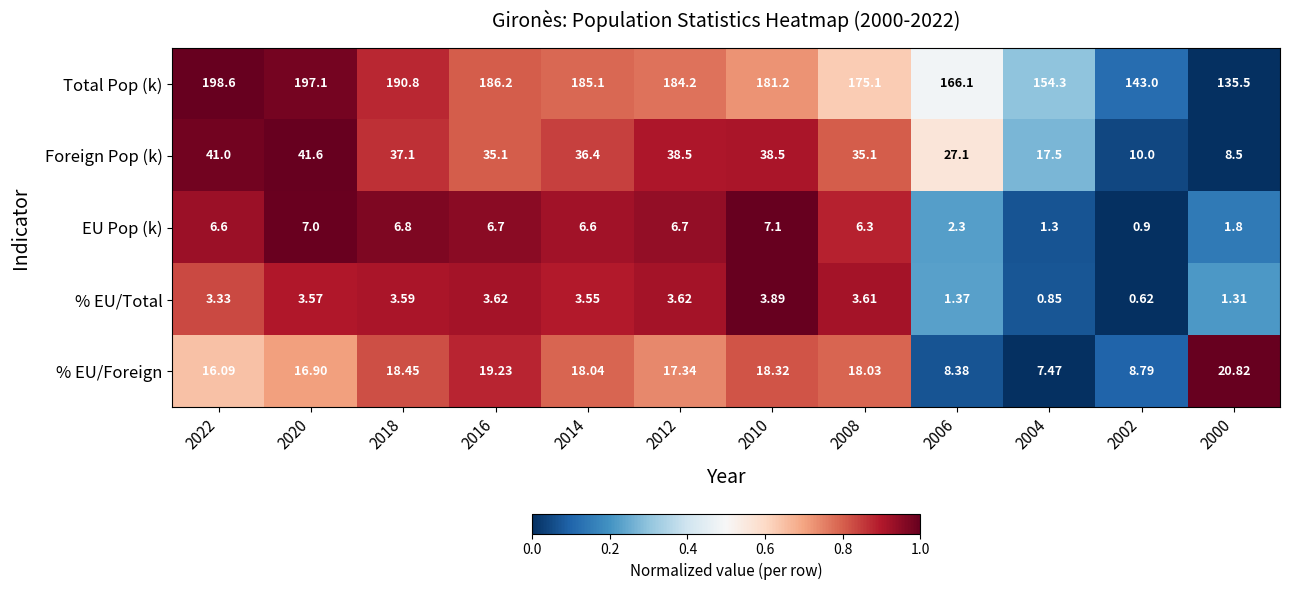

Count the number of categories in the chart.

12